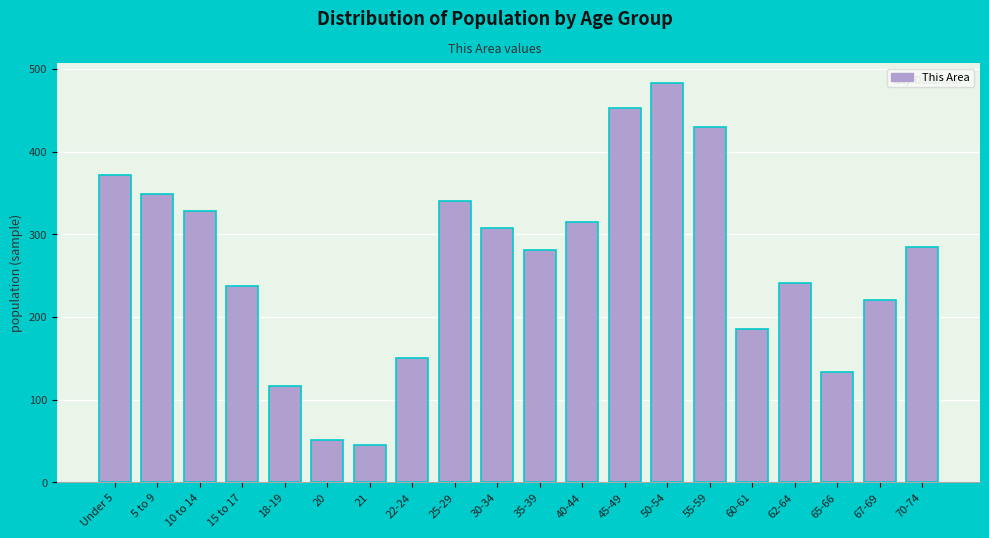

Reading left to right, what are all the values shown in this chart?

Under 5=372	5 to 9=349	10 to 14=328	15 to 17=238	18-19=116	20=51	21=45	22-24=150	25-29=340	30-34=307	35-39=281	40-44=315	45-49=453	50-54=483	55-59=430	60-61=185	62-64=241	65-66=133	67-69=220	70-74=285